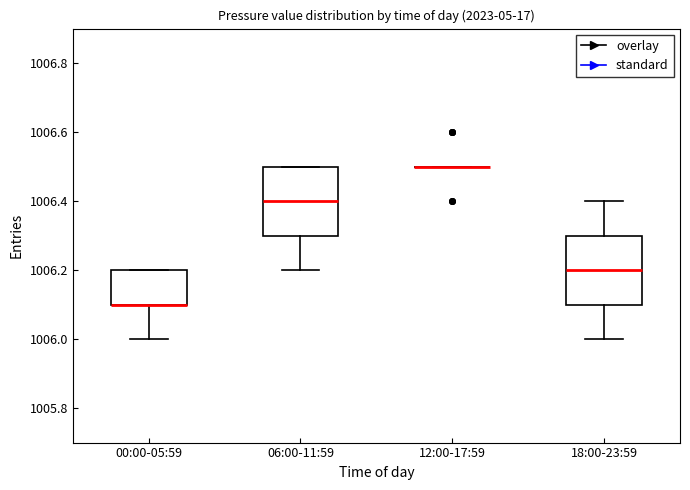

Reading left to right, transcribe this box plot: for each box, give where its median line is, the range the box spans, and where its two whiskers end, as read against the y-axis. The values are not printed on the chart, so give them approximately, as read against the axis.

00:00-05:59: median 1006.1 (drawn on the box's lower edge), box 1006.1 to 1006.2, whiskers 1006.0 to 1006.2
06:00-11:59: median 1006.4, box 1006.3 to 1006.5, whiskers 1006.2 to 1006.5
12:00-17:59: box collapsed to a line at 1006.5, whiskers 1006.5 to 1006.5
18:00-23:59: median 1006.2, box 1006.1 to 1006.3, whiskers 1006.0 to 1006.4